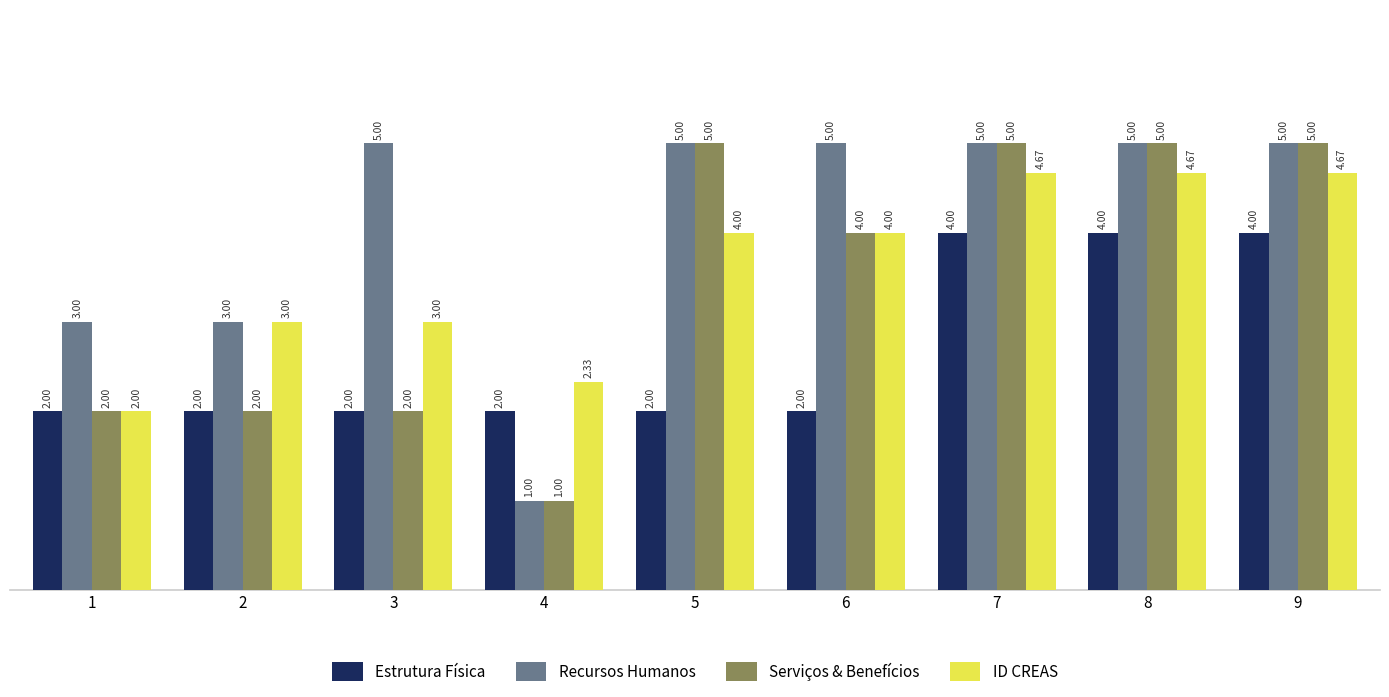

How many distinct data groups are displayed?

4